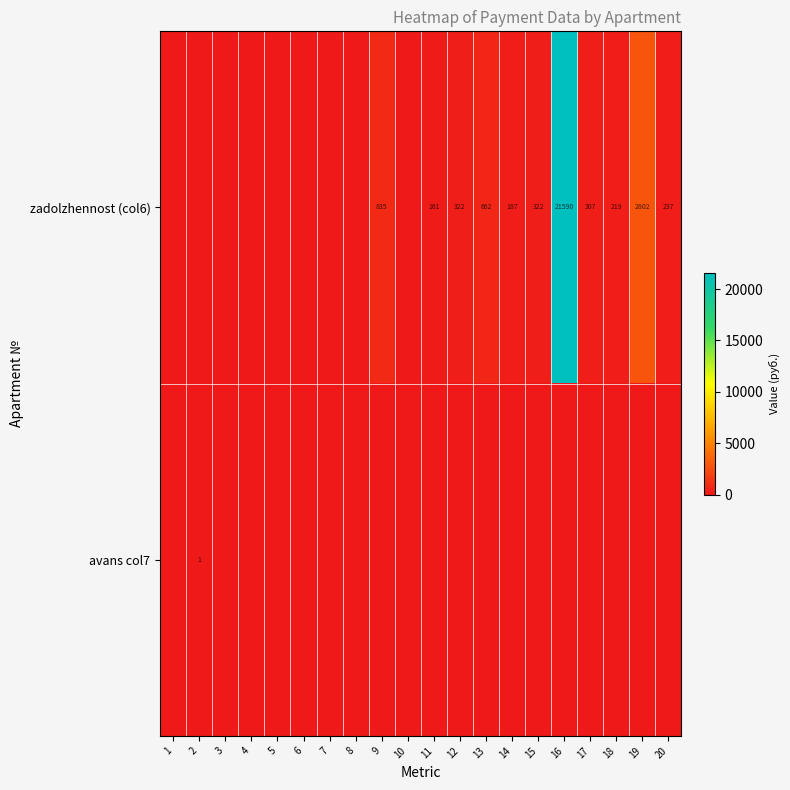

The zadolzhennost (col6) series shows 2802 at 19. True or false?

True